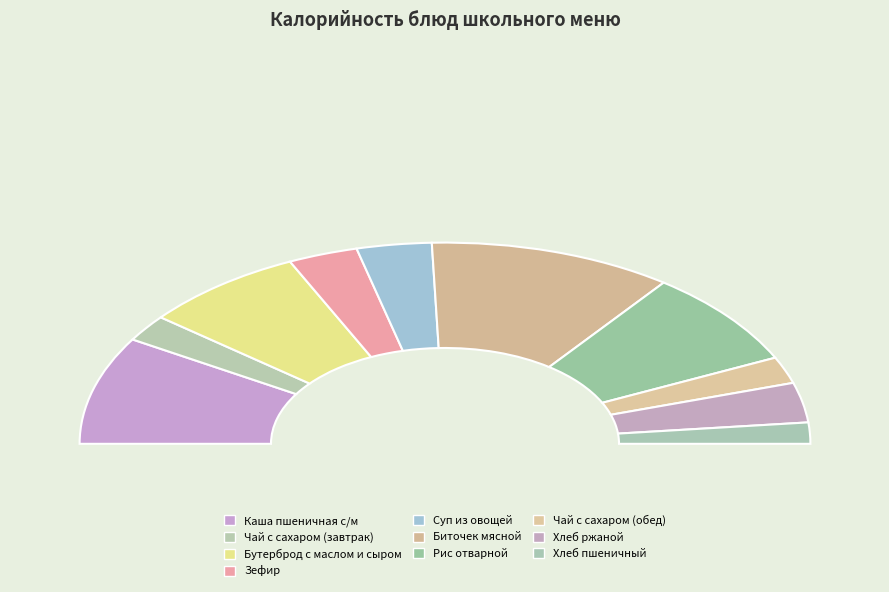

To the nearest percent, what is the difference between the Хлеб пшеничный and Хлеб ржаной slice percentages?

3%